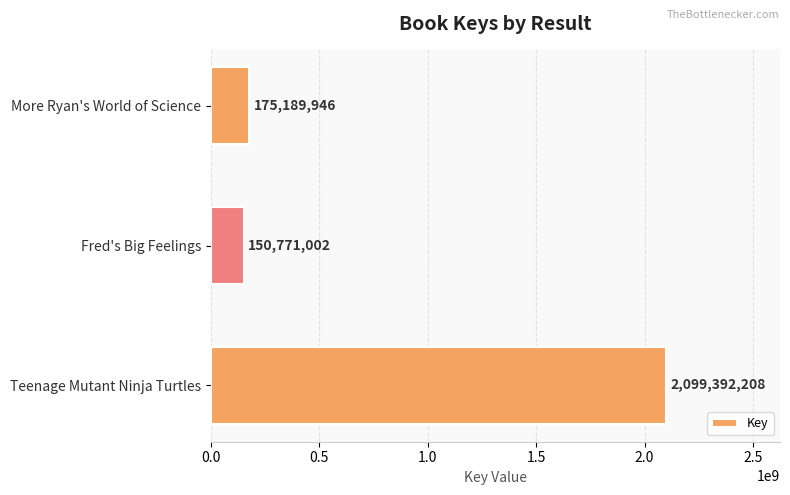

What is the difference between the maximum and minimum values?

1948621206